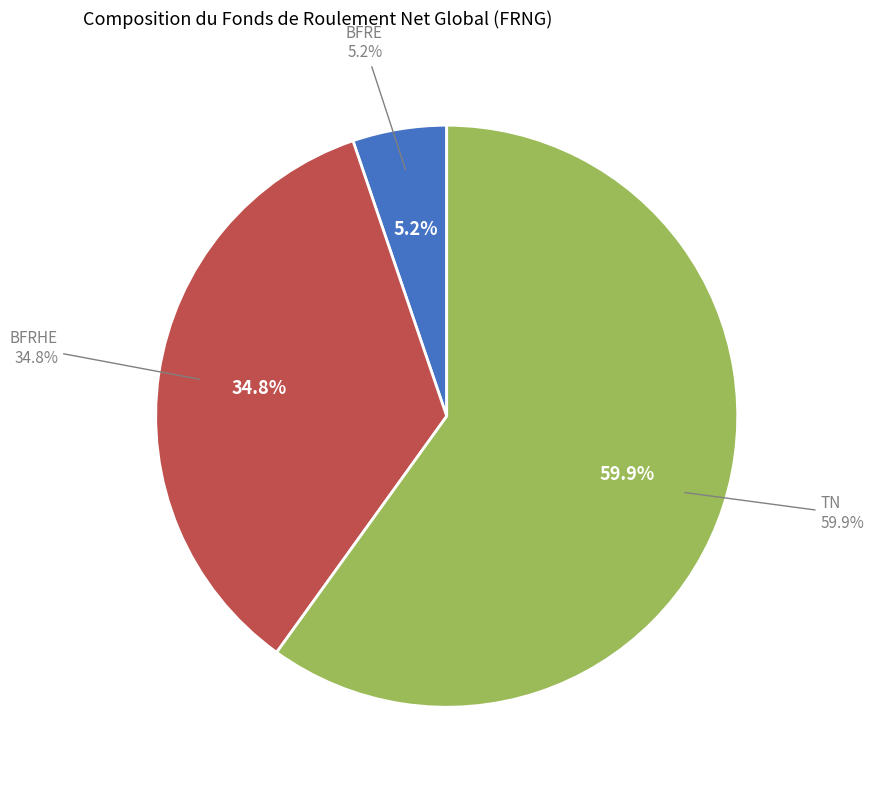

How many slices are in this pie chart?

3